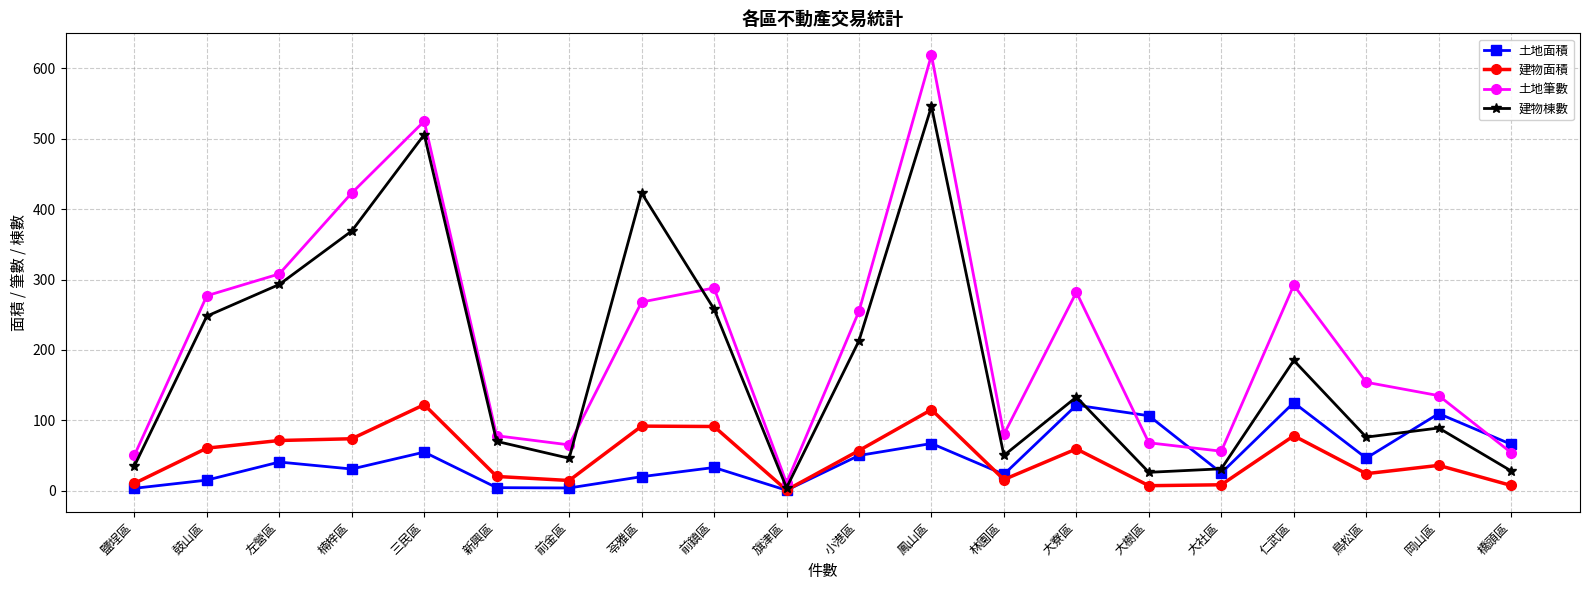

At which label is 土地筆數 closest to 315?

左營區